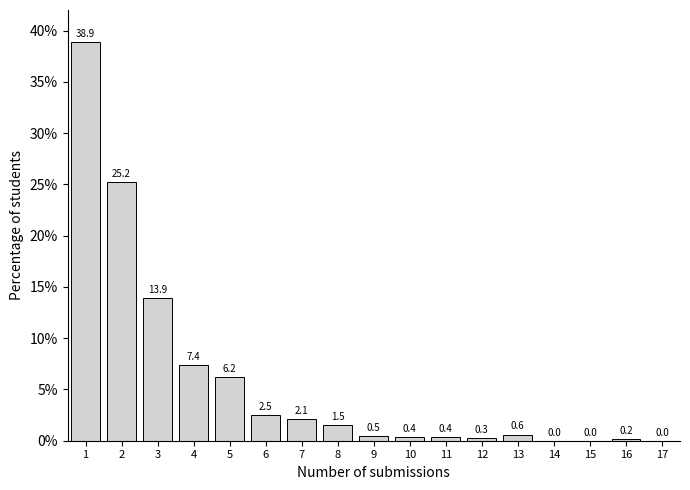

Reading left to right, list all the values displayed in this chart.

1=38.9	2=25.2	3=13.9	4=7.4	5=6.2	6=2.5	7=2.1	8=1.5	9=0.5	10=0.4	11=0.4	12=0.3	13=0.6	14=0.0	15=0.0	16=0.2	17=0.0